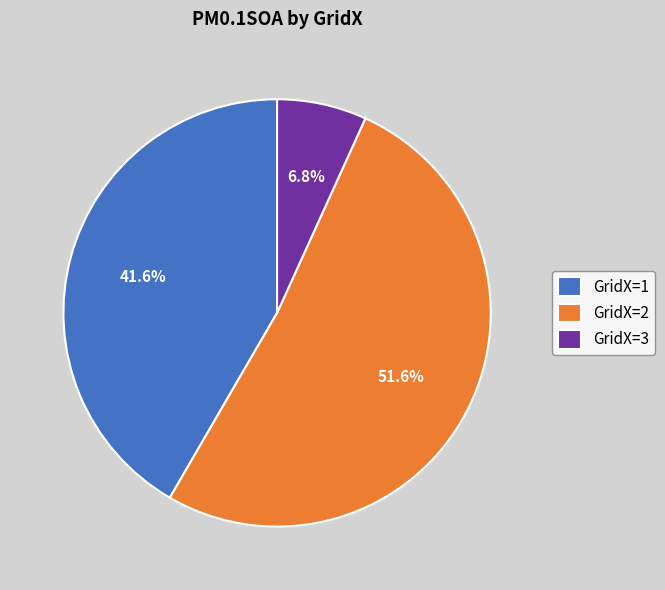

What is the largest slice in the pie chart?

GridX=2